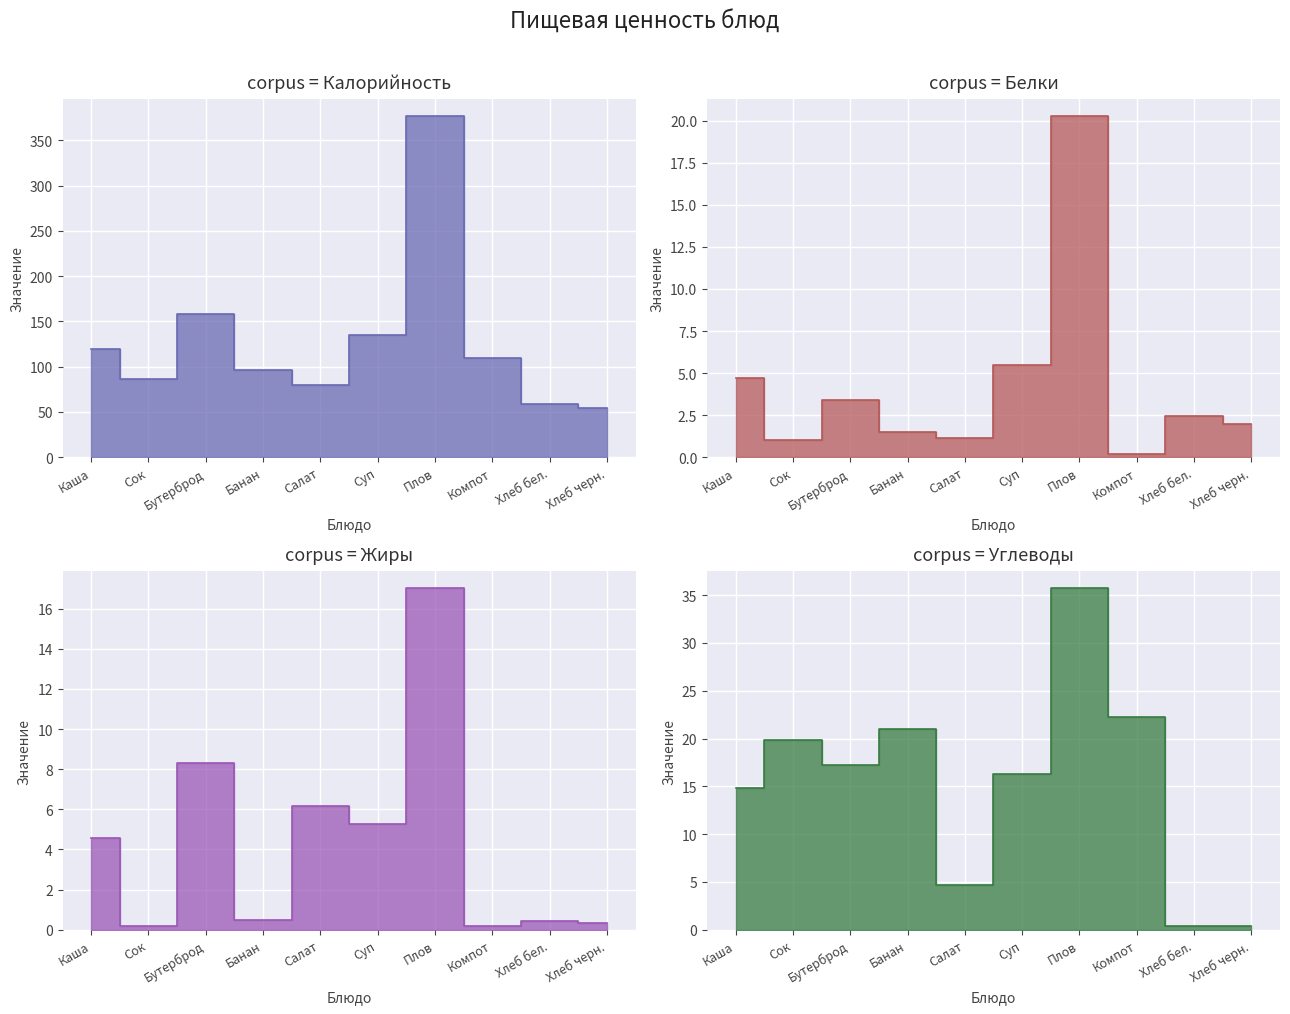

Which has a higher value, Сок or Бутерброд?

Бутерброд